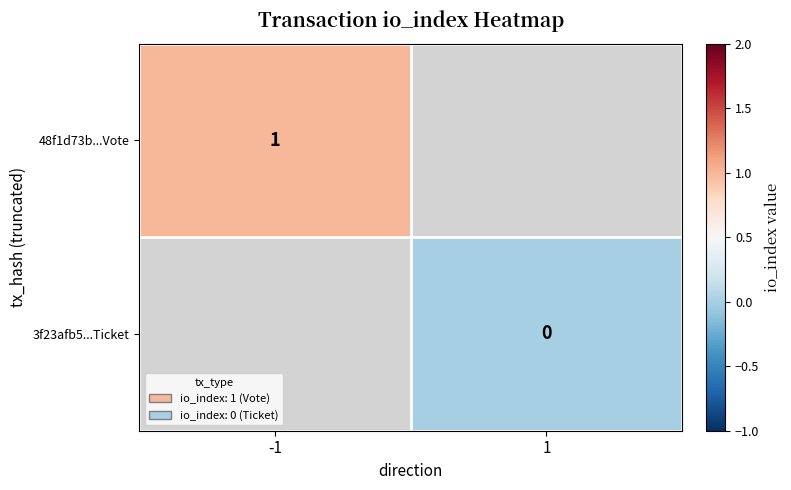

The value of 48f1d73b...Vote at -1 is 1. True or false?

True